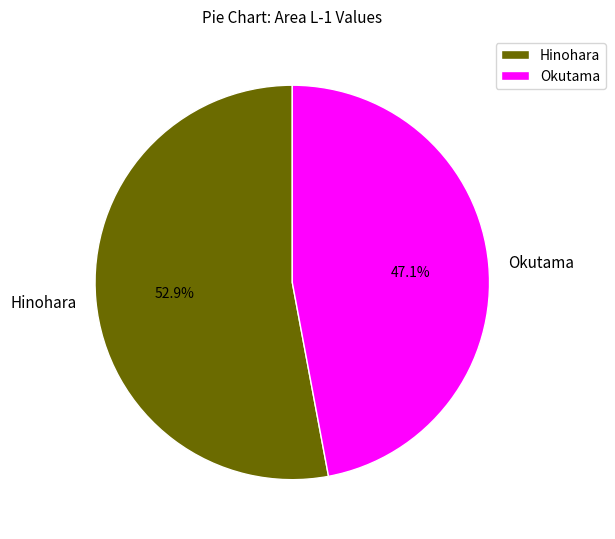

To the nearest percent, what percentage of the pie is Okutama?

47%